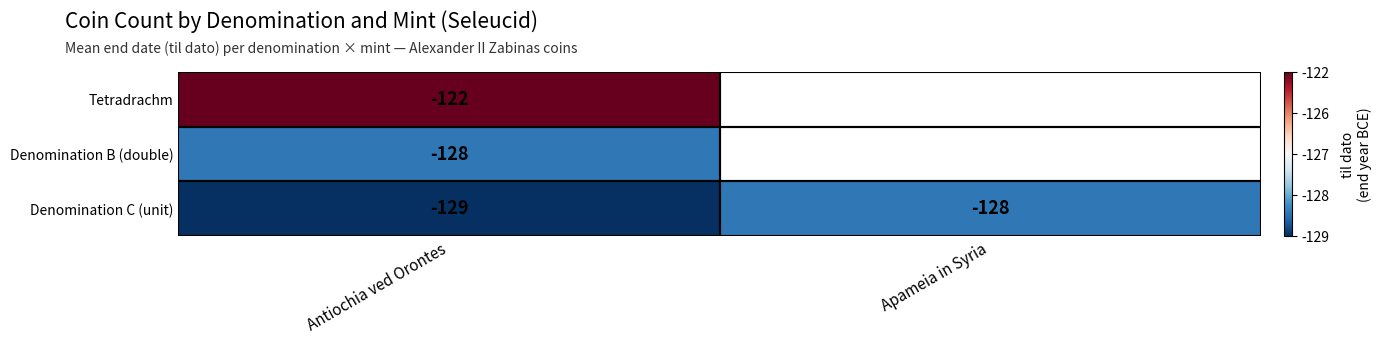

The Denomination C (unit) series shows -1.3 at Antiochia ved Orontes. True or false?

False